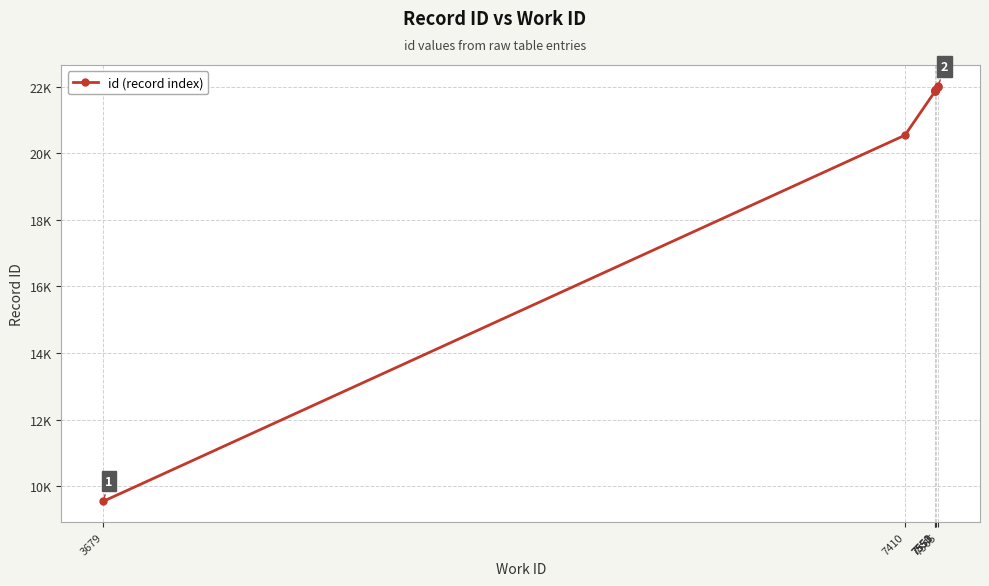

Reading left to right, transcribe all the data shown in this chart.

9543	20543	21860	21866	21871	21896	21906	21946	22004	22031